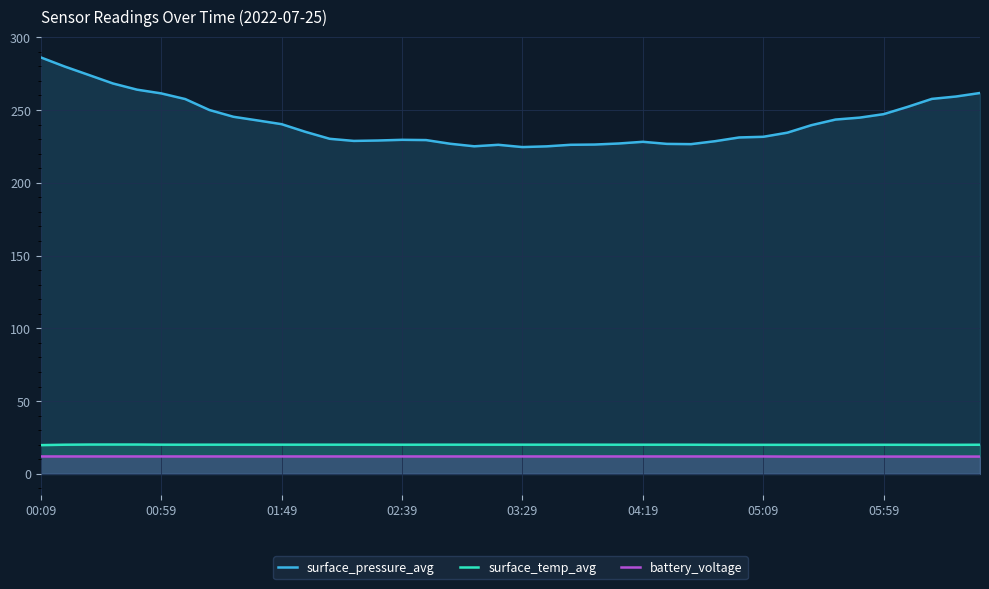

True or false: battery_voltage has a value of 12.0 at 05:09.

True